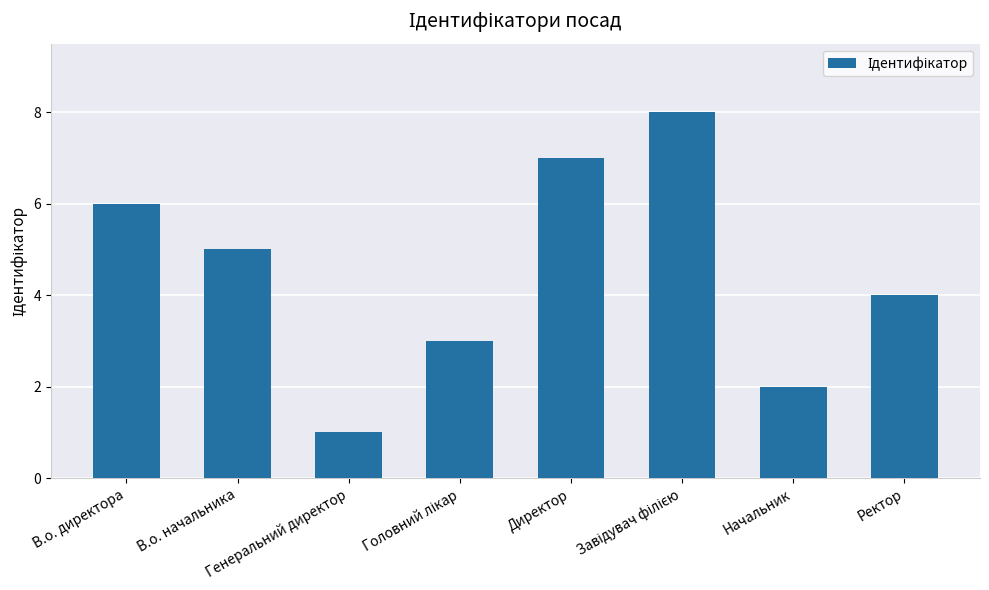

What is the difference between the second highest and minimum values?

6